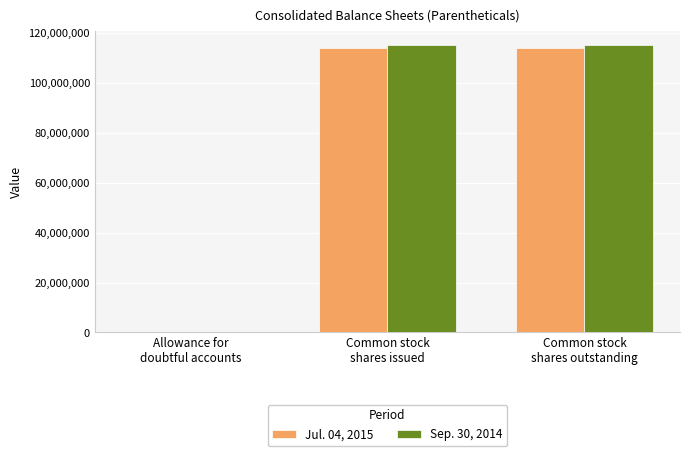

What is the maximum value shown in the chart?

115025000